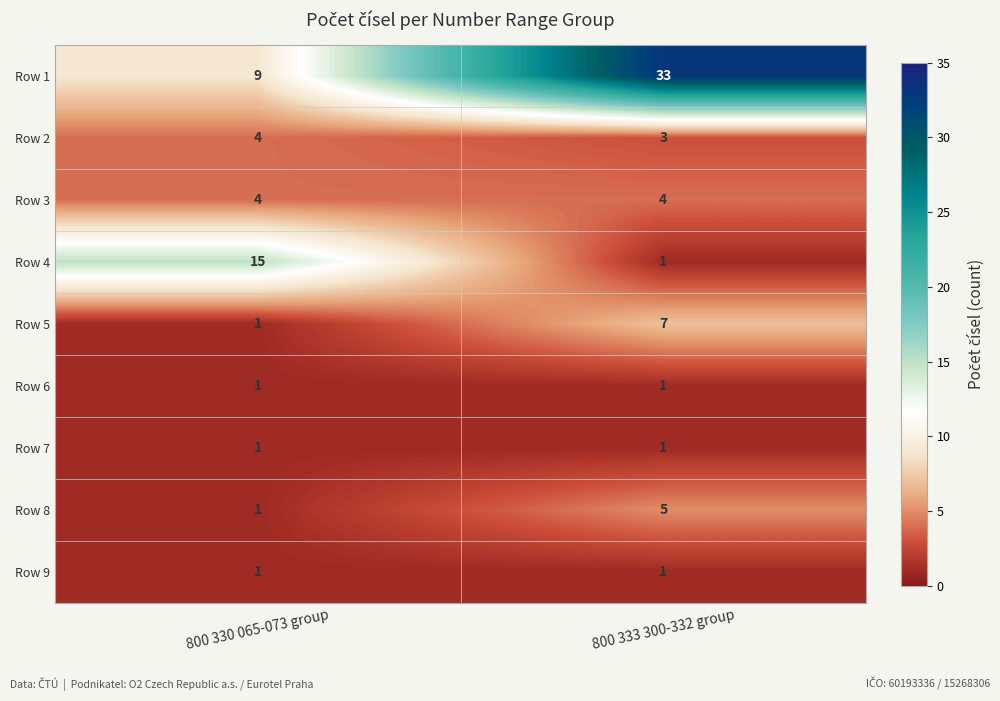

What is the sum of all Row 5 values?

8